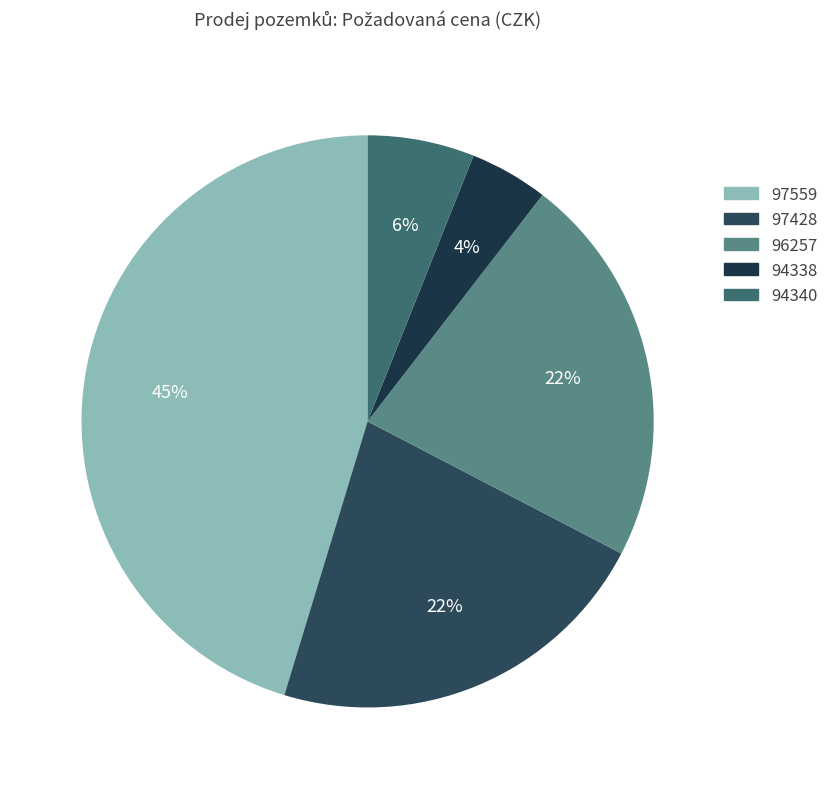

Which category has the biggest portion of the pie?

97559